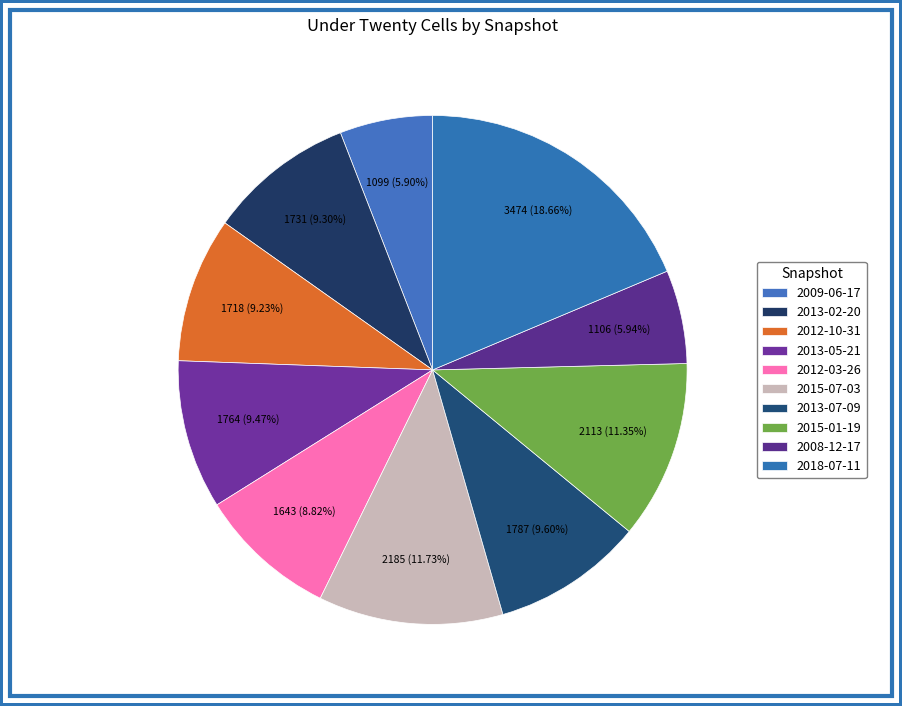

Is 2012-10-31 the majority of the pie?

No